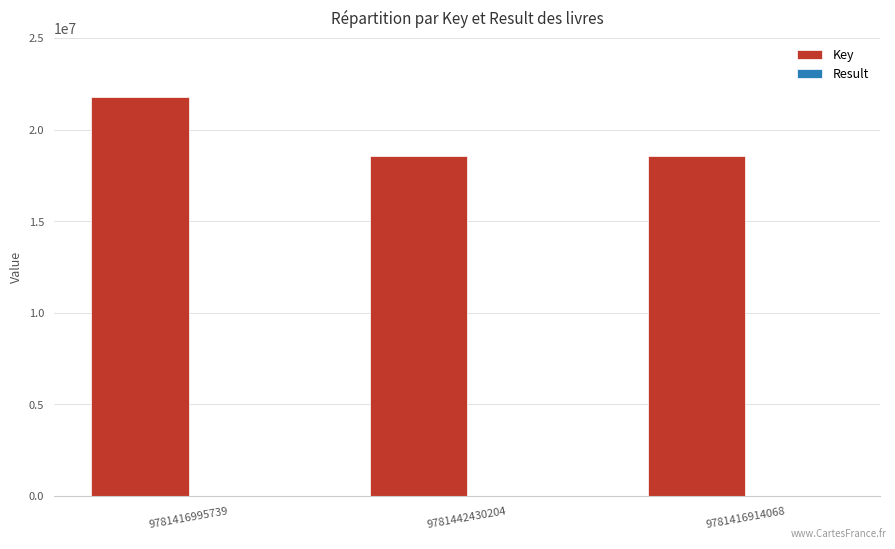

What is the sum of all Key values?

58853470